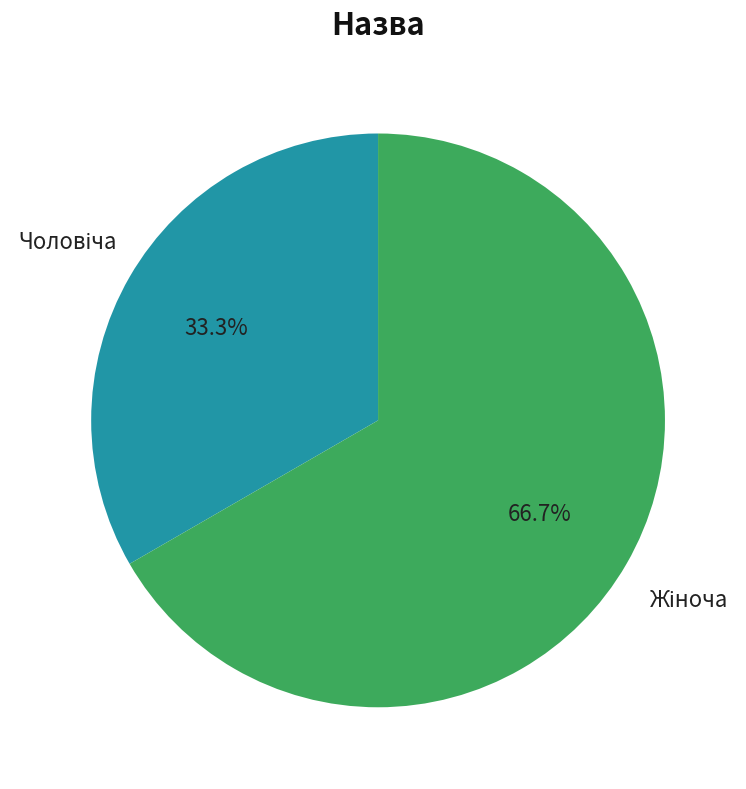

Does any single category account for the majority?

Yes